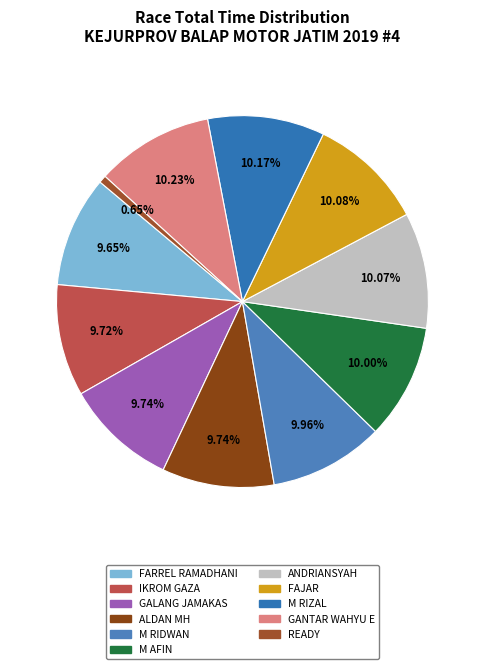

Is it true that FARREL RAMADHANI is 10% of the pie?

True